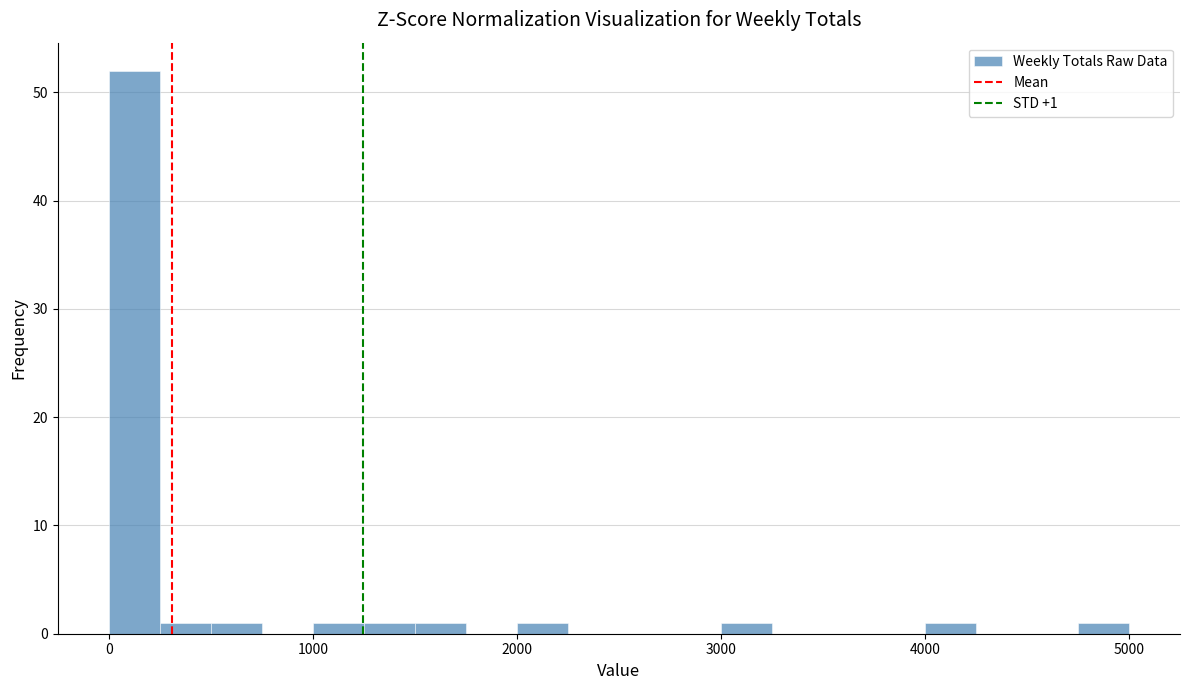

Read against the x-axis, roughly where is the centre of the tallest bar?

100